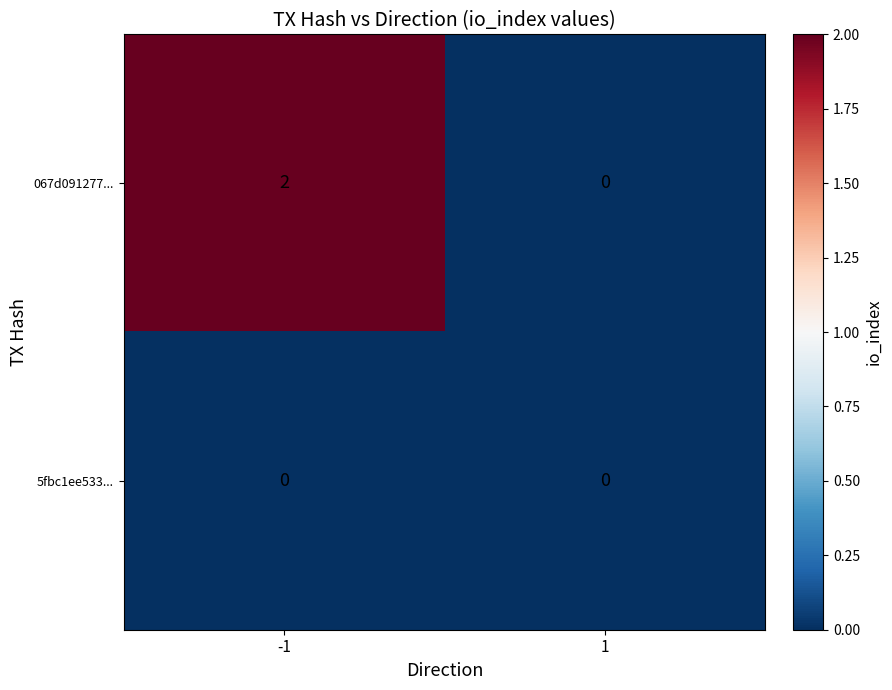

The 067d091277... series shows 0 at 1. True or false?

True